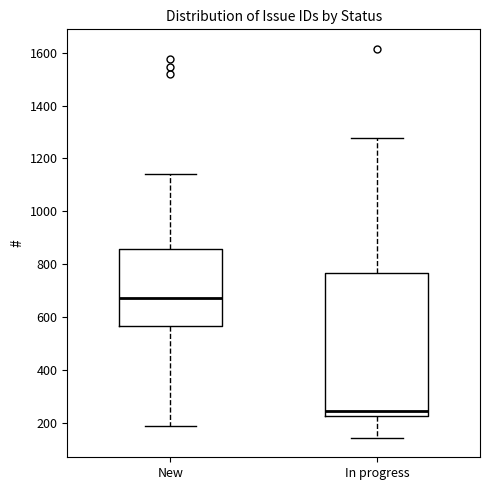

Which box has the highest median line?

New